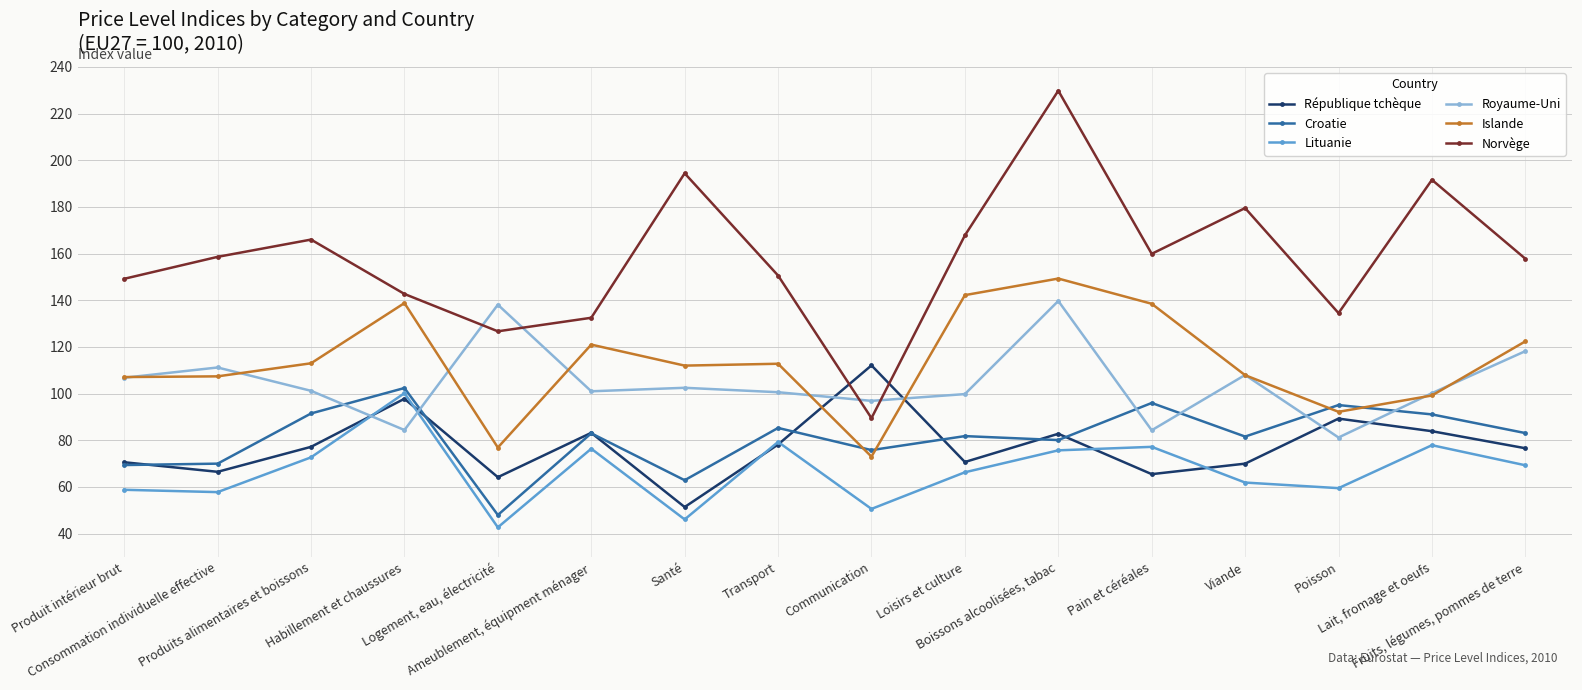

What is the sum of the Lituanie values at Santé and Communication?

96.7